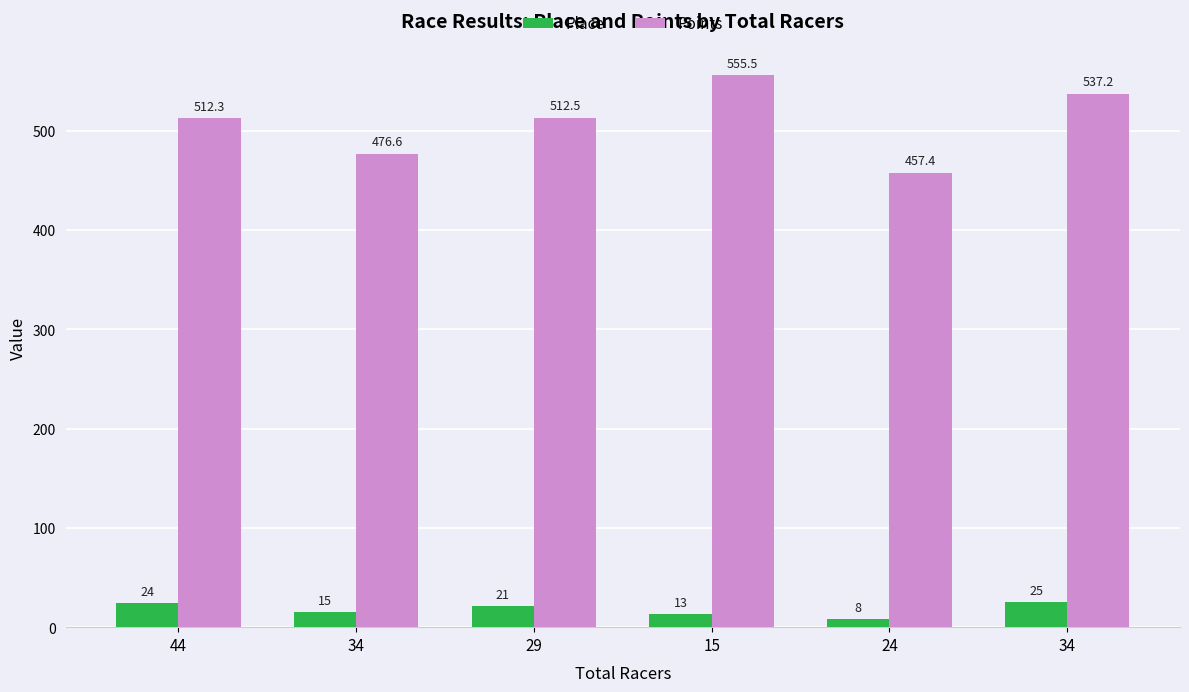

Which category has the highest value in the Points series?

15